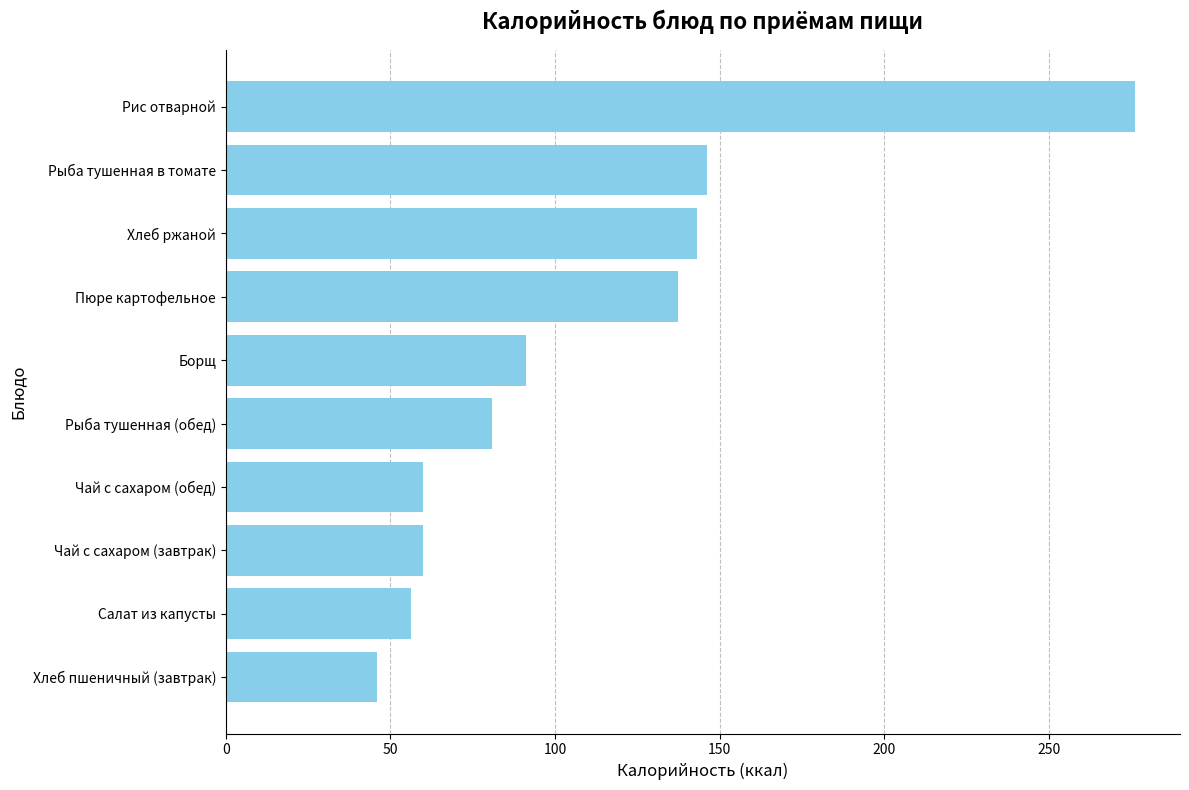

What is the sum of the values at Хлеб ржаной and Рис отварной?

419.0